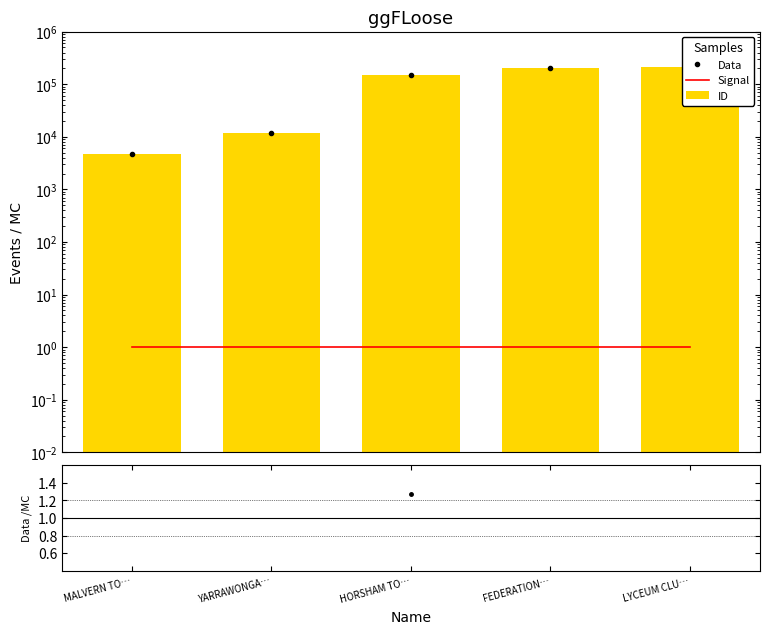

What is the label of the 1st bar from the left?

MALVERN TO…